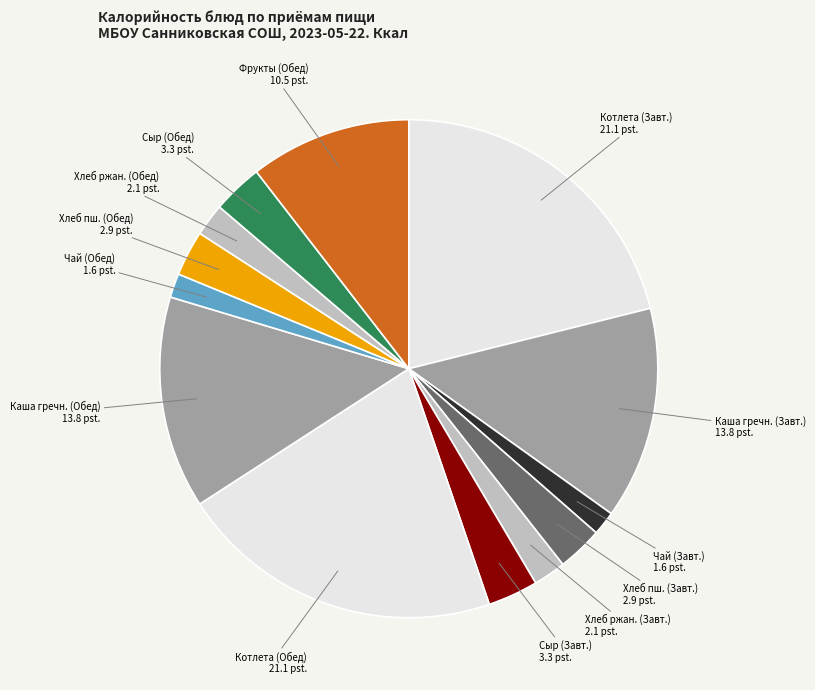

The Котлета (Завт.) slice represents 14% of the pie. True or false?

False